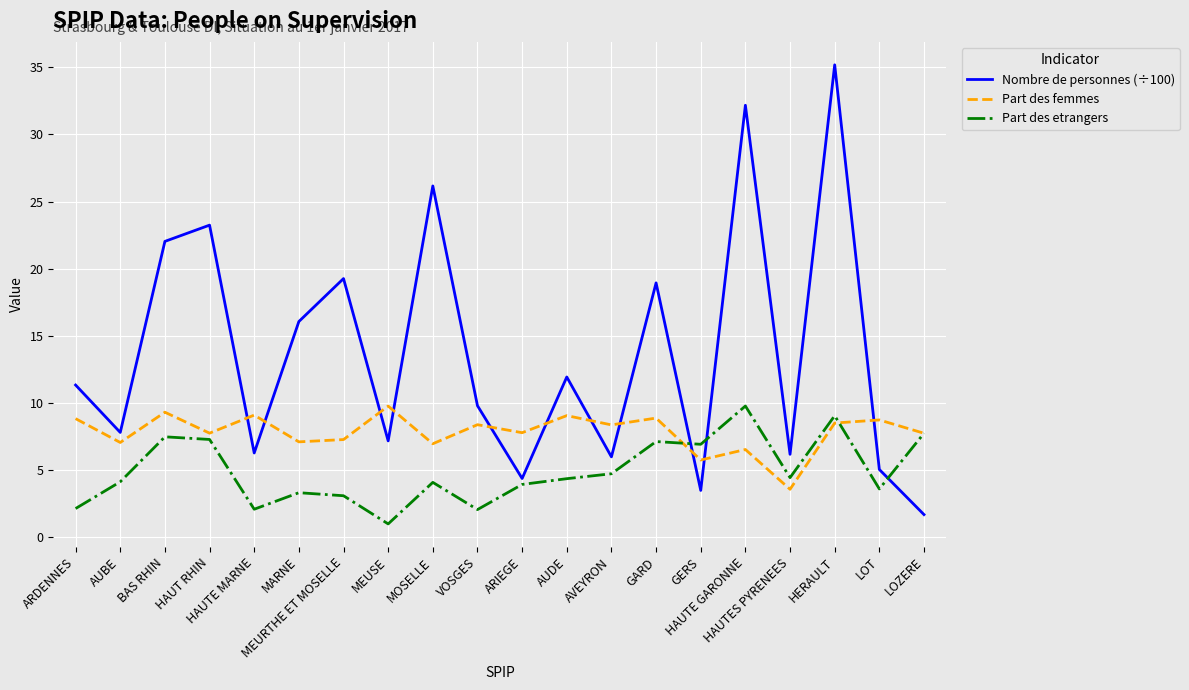

Which category has the highest value in the Part des femmes series?

MEUSE